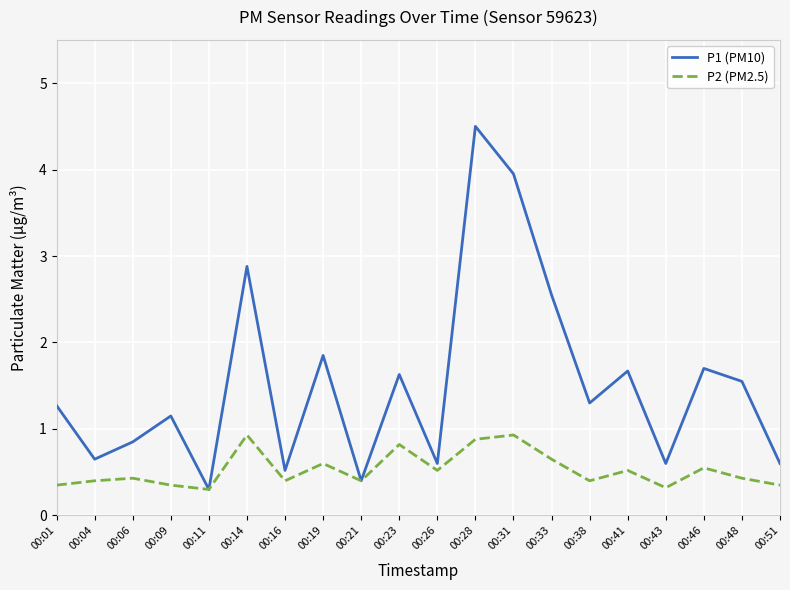

What is the sum of the P2 (PM2.5) values at 00:06 and 00:51?

0.8